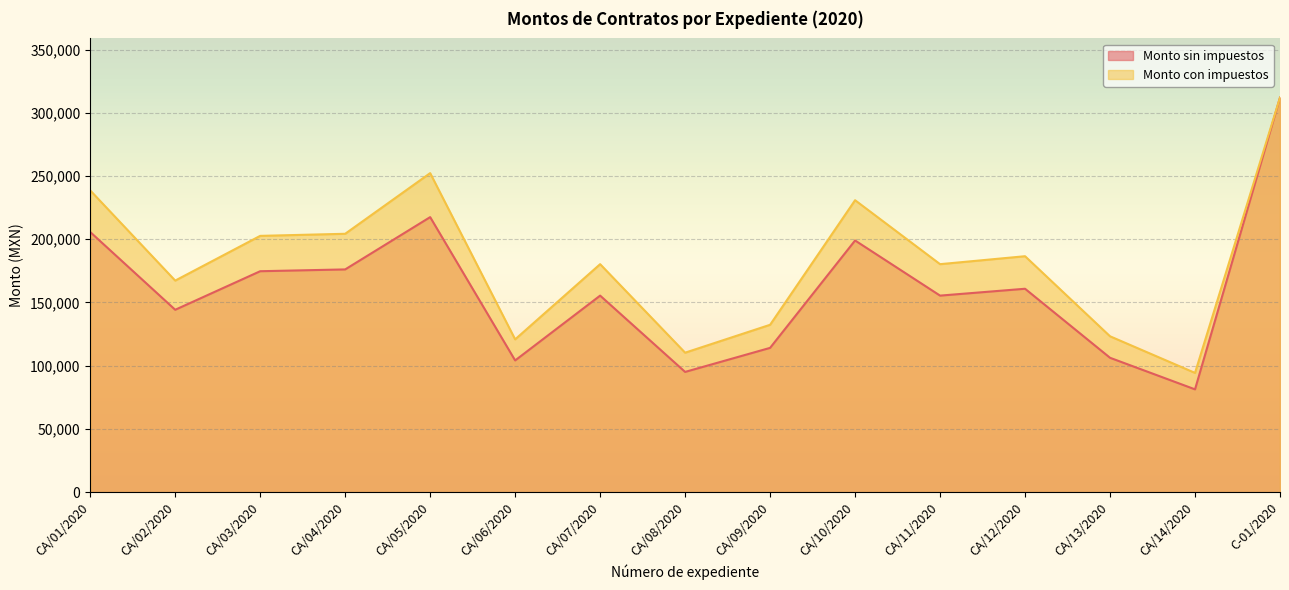

What is the maximum value for Monto con impuestos?

312000.0